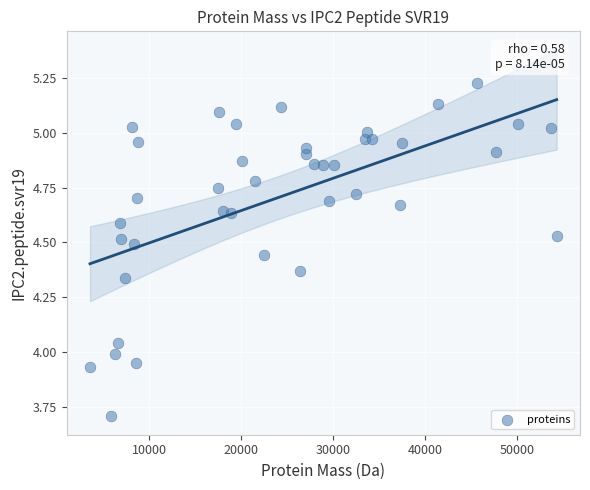

What is the range of Y values (max minus min)?

1.5